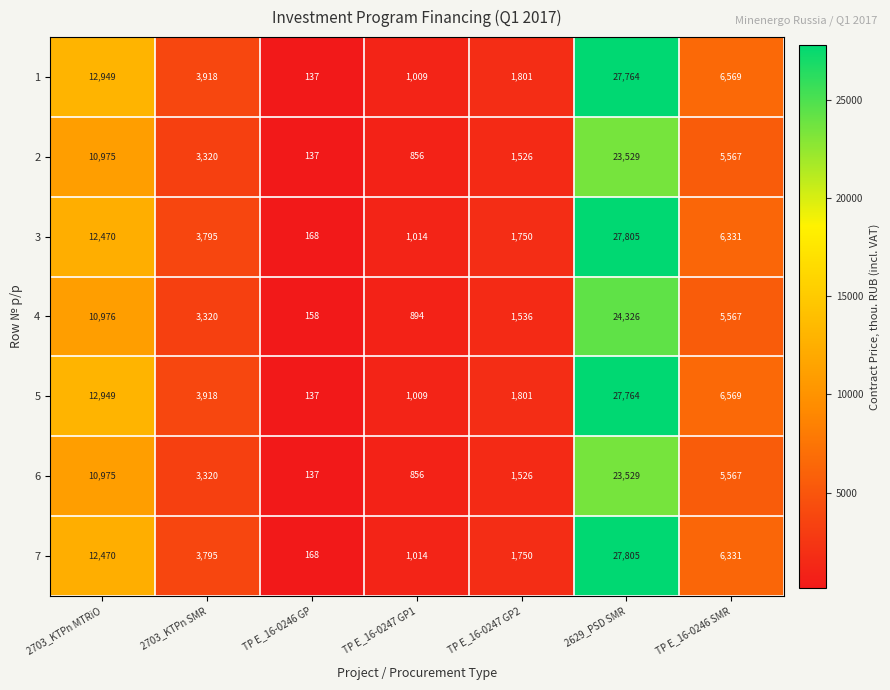

At how many categories does at least one series exceed 3629?

4